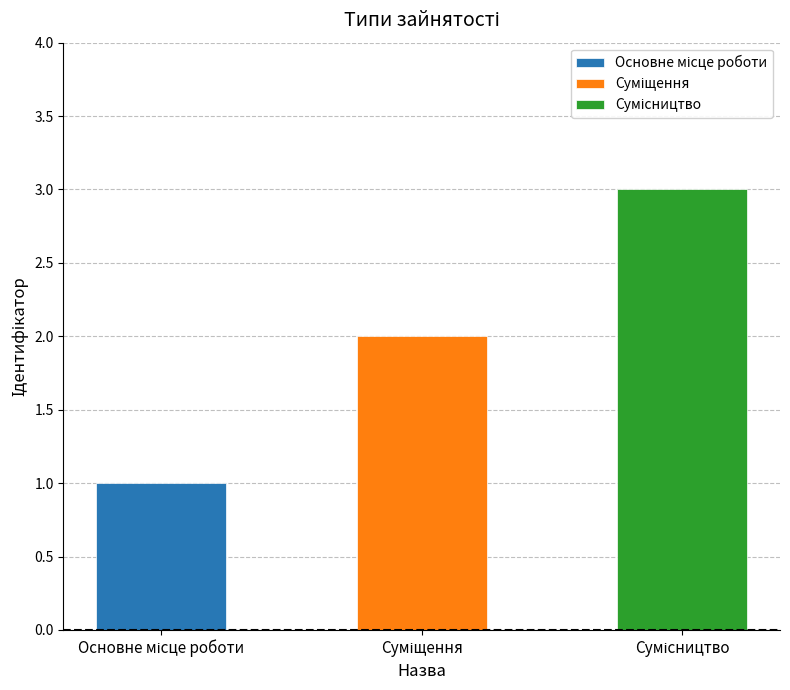

How many data points are above 2?

1